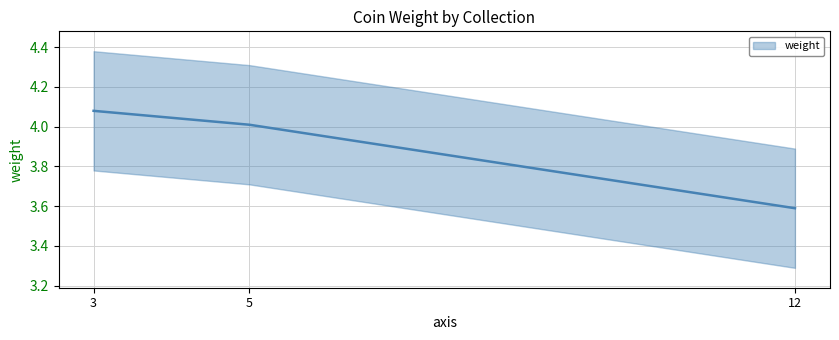

What is the difference between the maximum and minimum values?

0.5